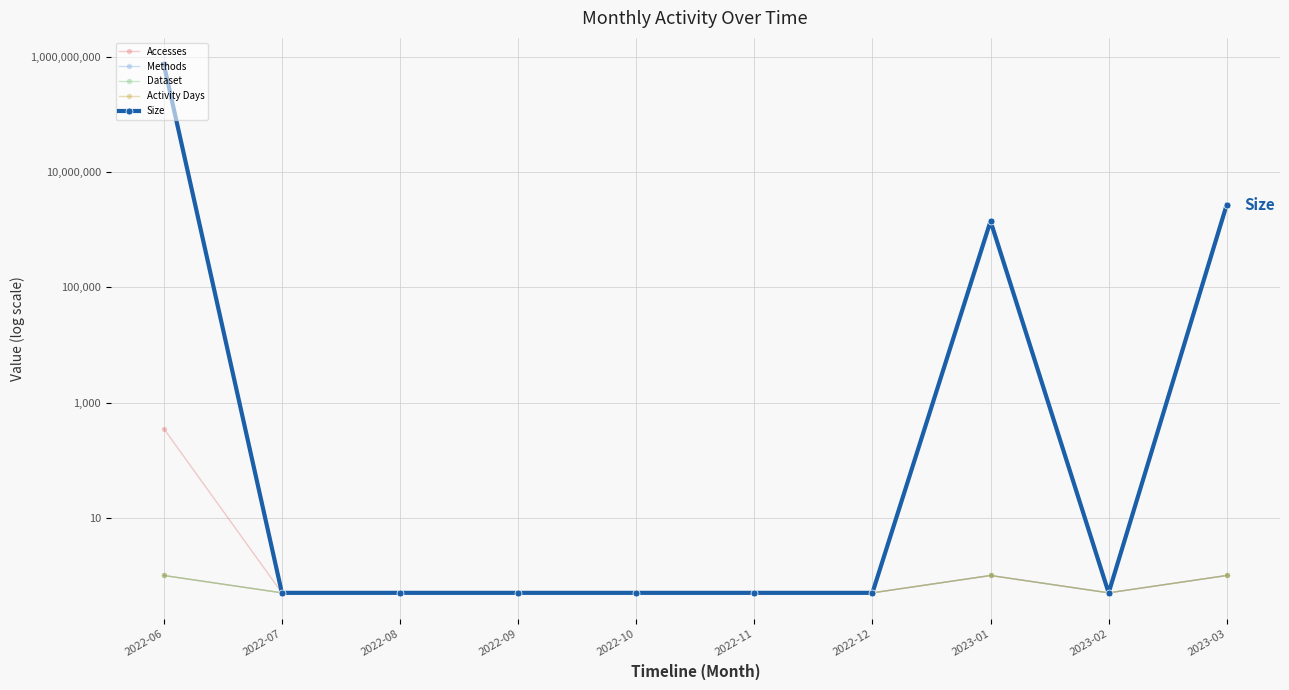

What is the difference between the Accesses values at 2023-03 and 2022-08?

0.5